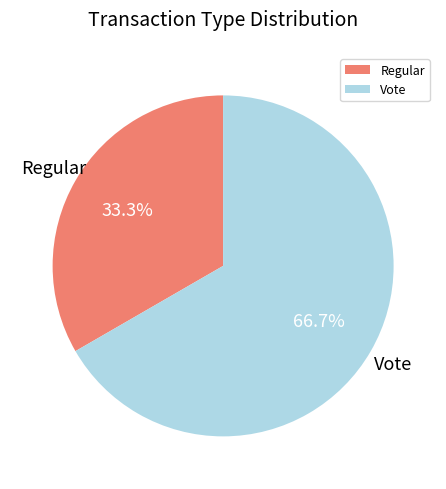

Count the number of slices in the pie.

2